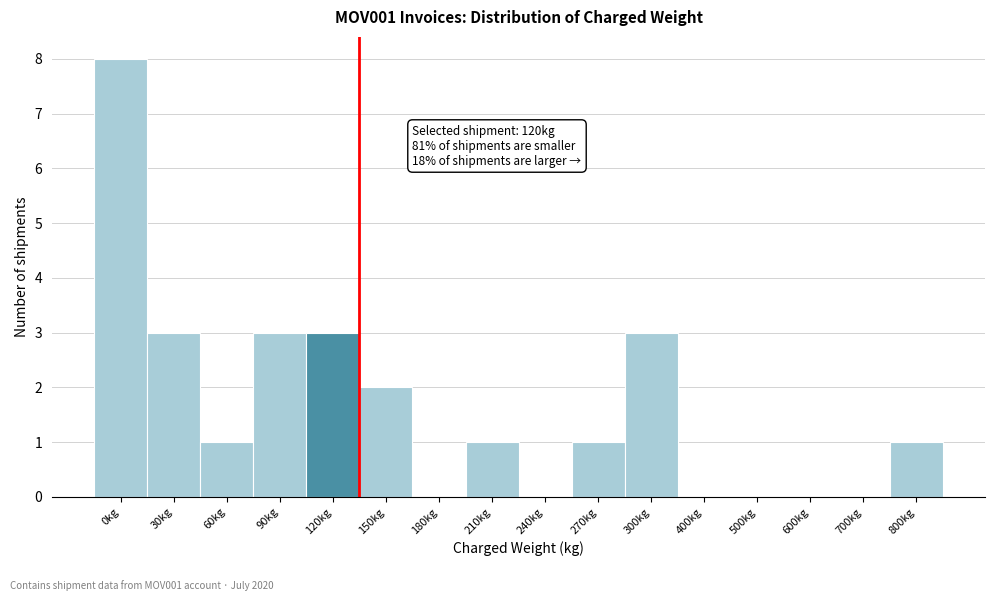

Reading left to right, transcribe all the data shown in this chart.

0kg=8	30kg=3	60kg=1	90kg=3	120kg=3	150kg=2	180kg=0	210kg=1	240kg=0	270kg=1	300kg=3	400kg=0	500kg=0	600kg=0	700kg=0	800kg=1